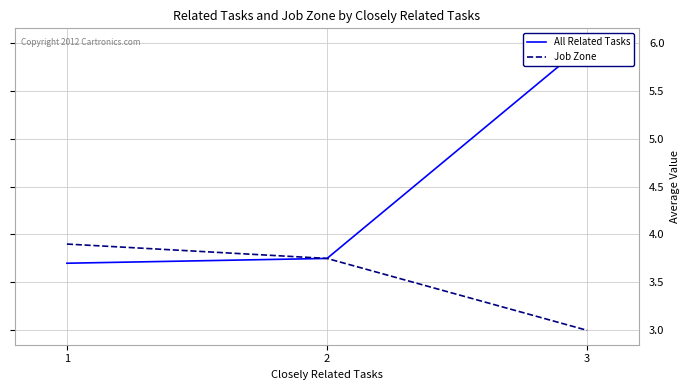

How many distinct data groups are displayed?

2